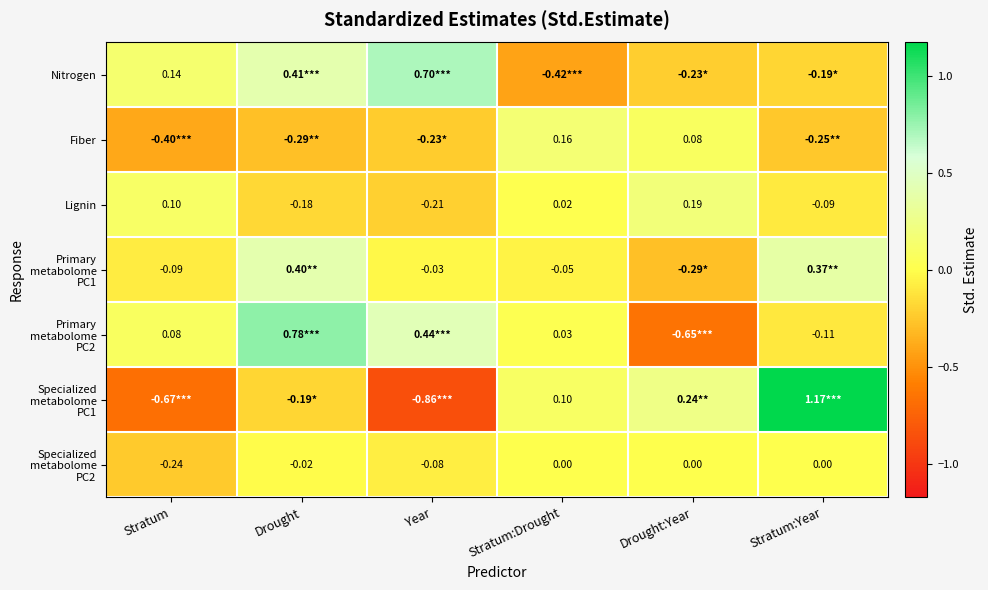

Rank the categories by Lignin value from highest to lowest.

Drought:Year, Stratum, Stratum:Drought, Stratum:Year, Drought, Year